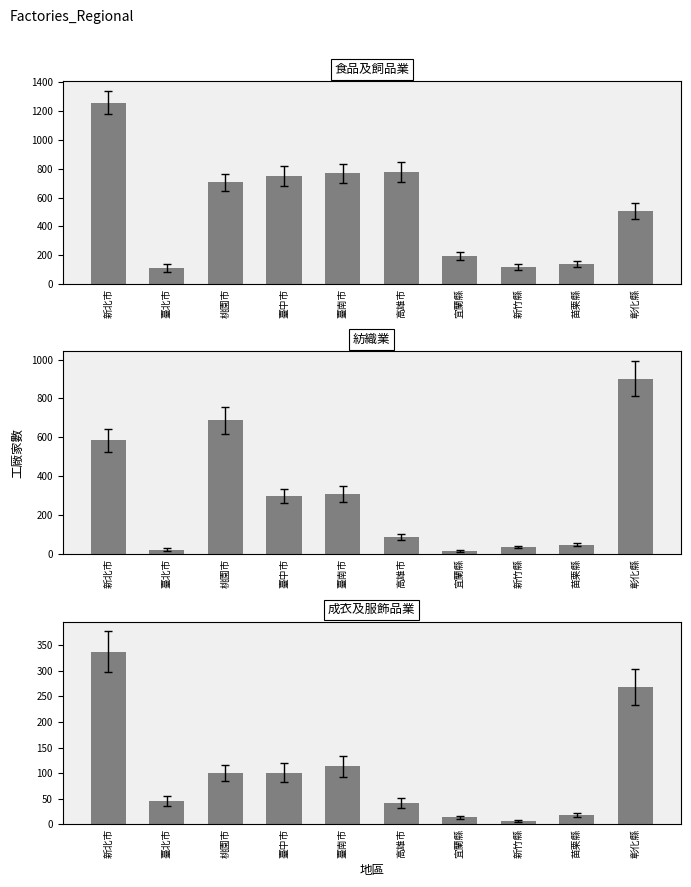

Rank the series at 宜蘭縣 from highest to lowest value.

食品及飼品業, 紡織業, 成衣及服飾品業